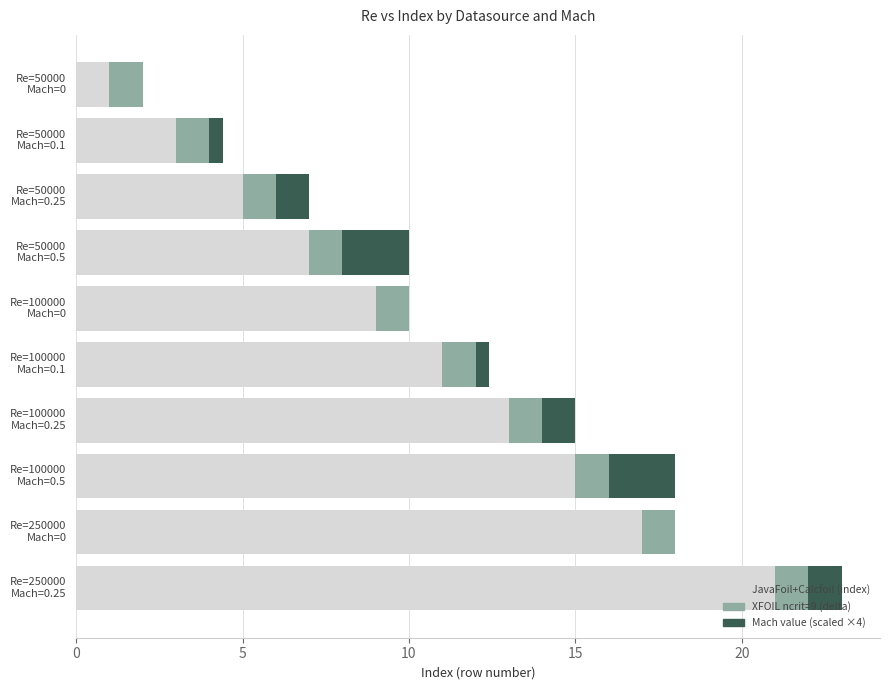

What is the highest value of the JavaFoil+Calcfoil (index) series?

21.0